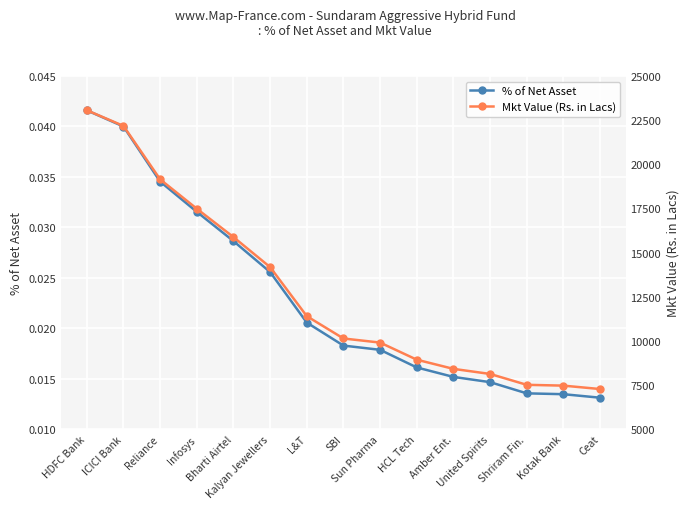

Rank the categories by % of Net Asset value from lowest to highest.

Ceat, Kotak Bank, Shriram Fin., United Spirits, Amber Ent., HCL Tech, Sun Pharma, SBI, L&T, Kalyan Jewellers, Bharti Airtel, Infosys, Reliance, ICICI Bank, HDFC Bank